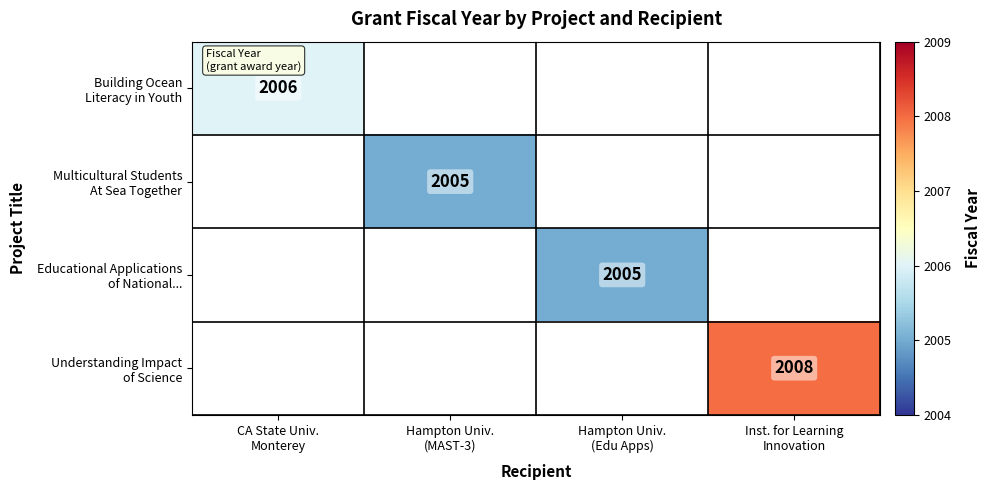

At how many categories does at least one series exceed 858?

4